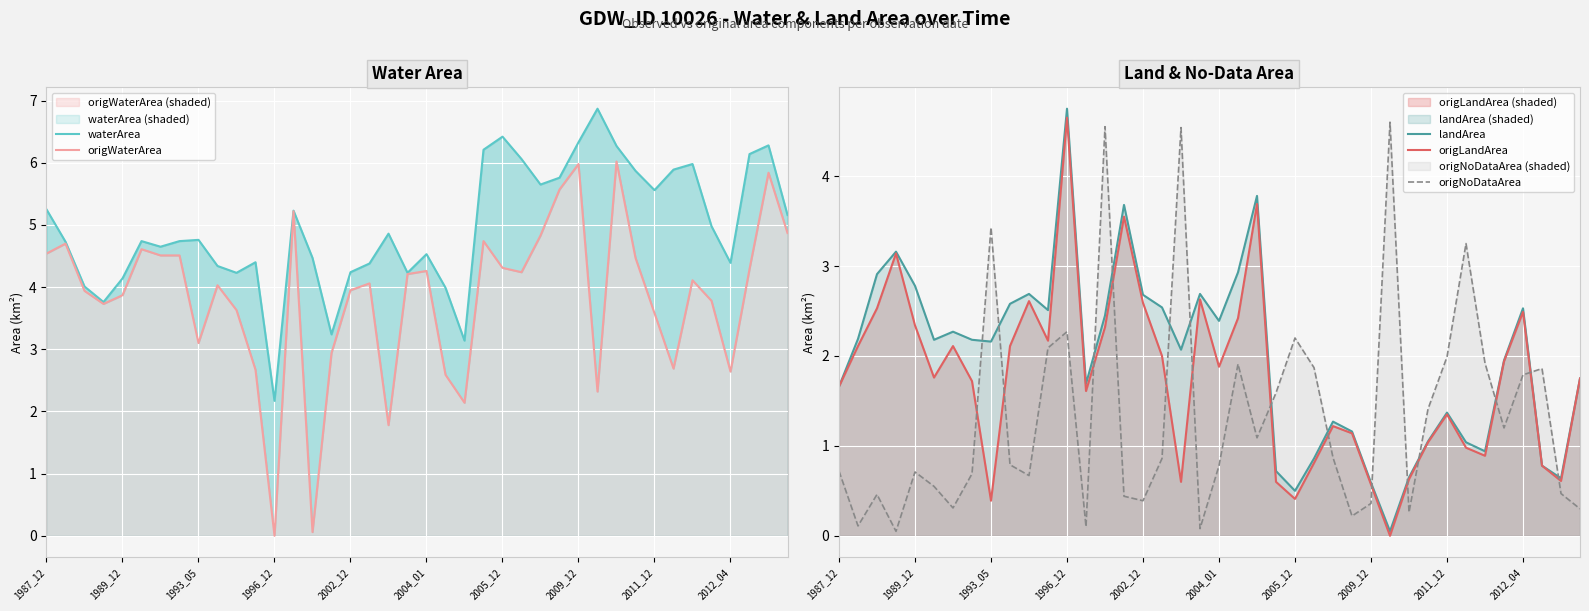

True or false: origNoDataArea and landArea intersect in this chart.

True